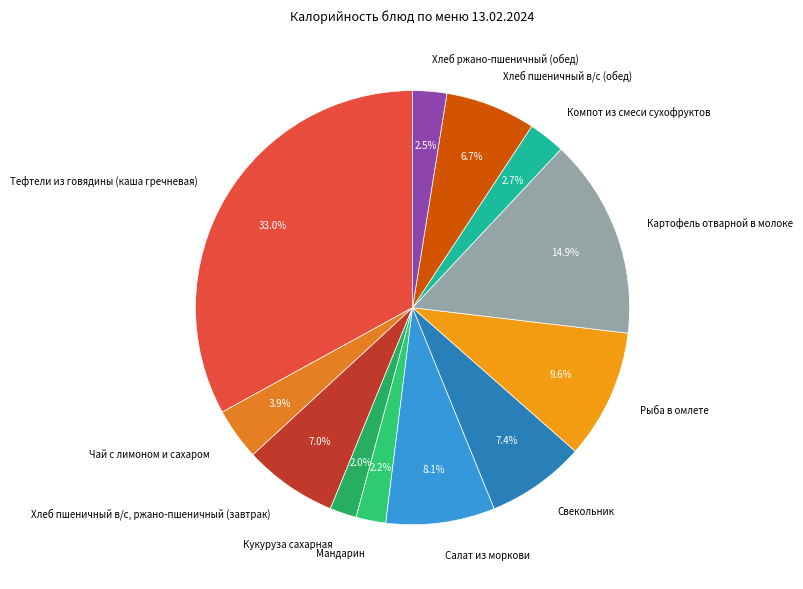

What percentage is the Хлеб пшеничный в/с (обед) slice, to the nearest percent?

7%